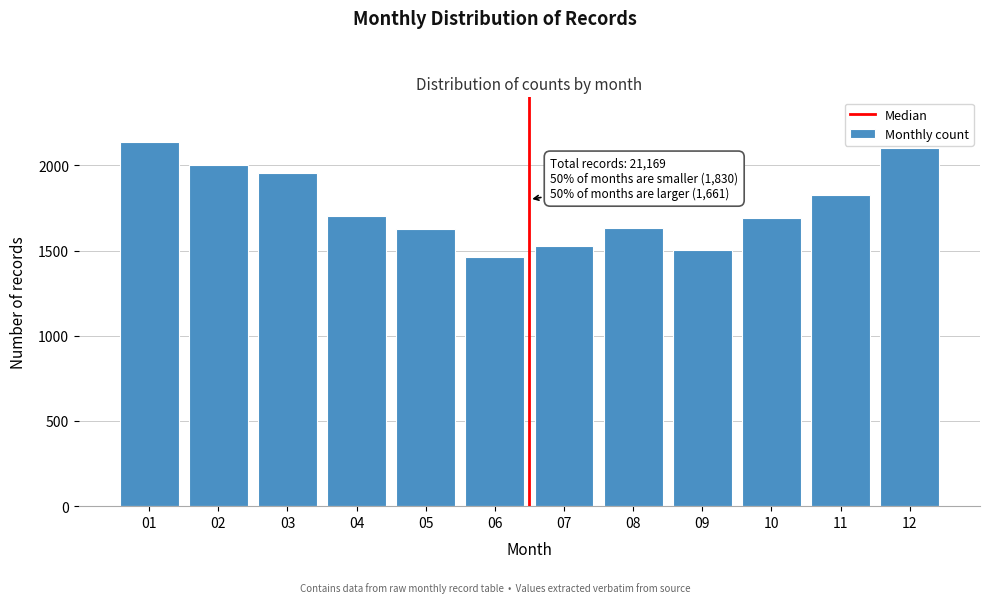

Is it true that the value at 03 is 1957?

True